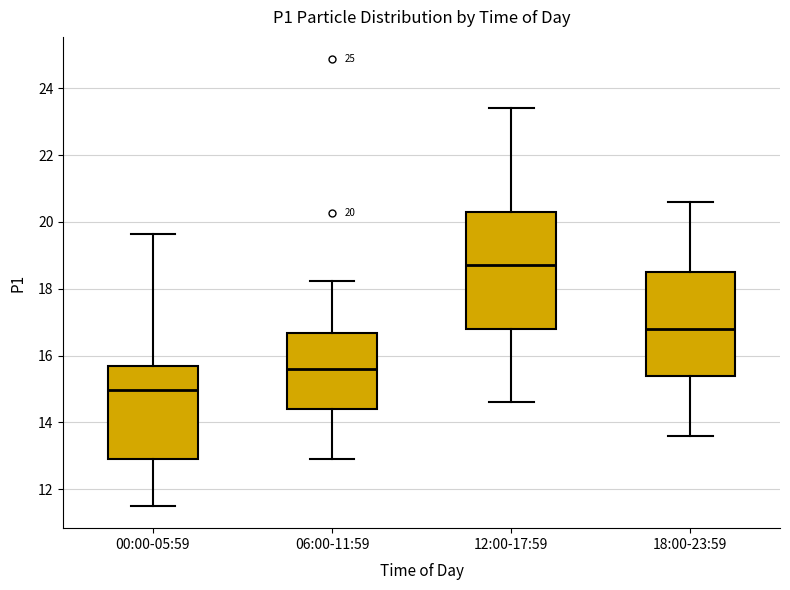

Comparing the boxes themselves (not the whiskers), which one is the tallest?

12:00-17:59